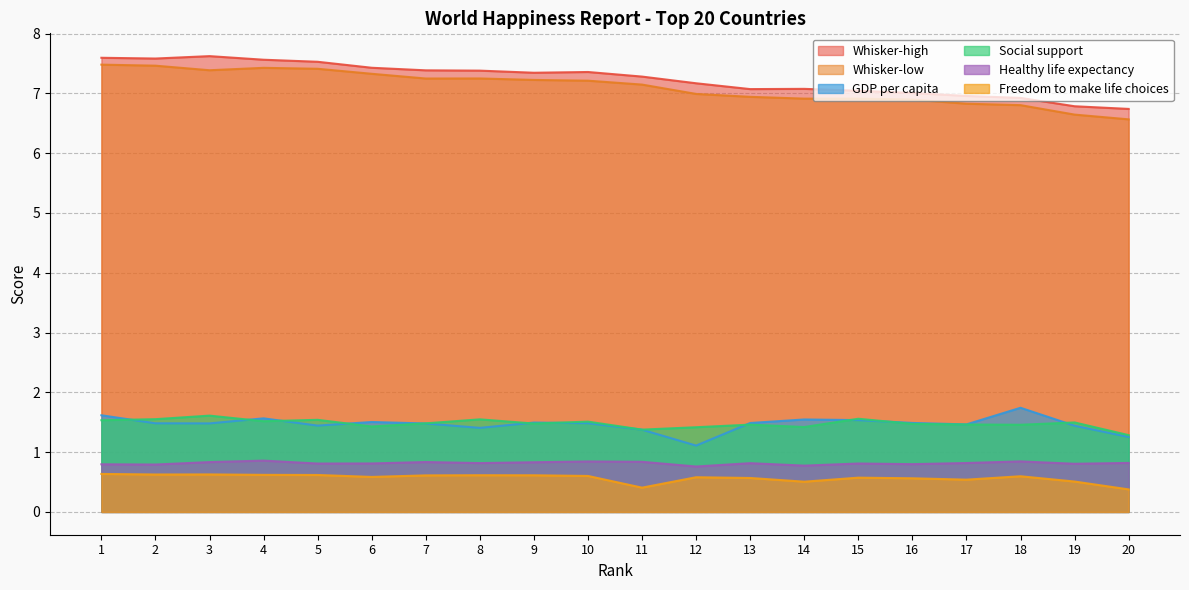

At how many categories does at least one series exceed 3?

20